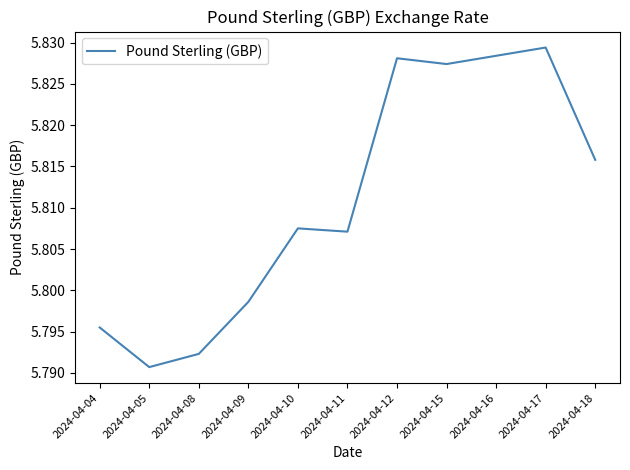

Is it true that the value at 2024-04-04 is 8.1?

False